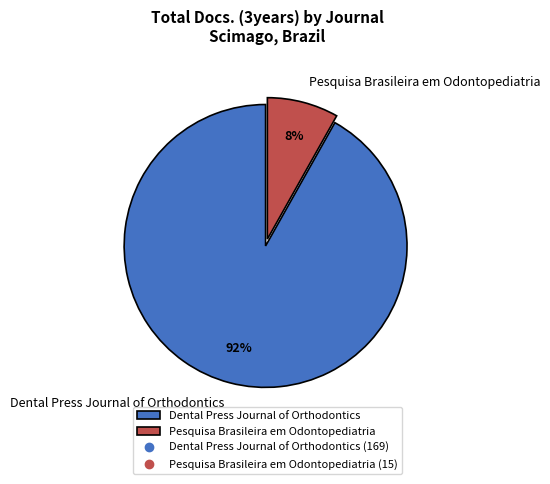

To the nearest percent, what percentage of the pie is Dental Press Journal of Orthodontics?

92%